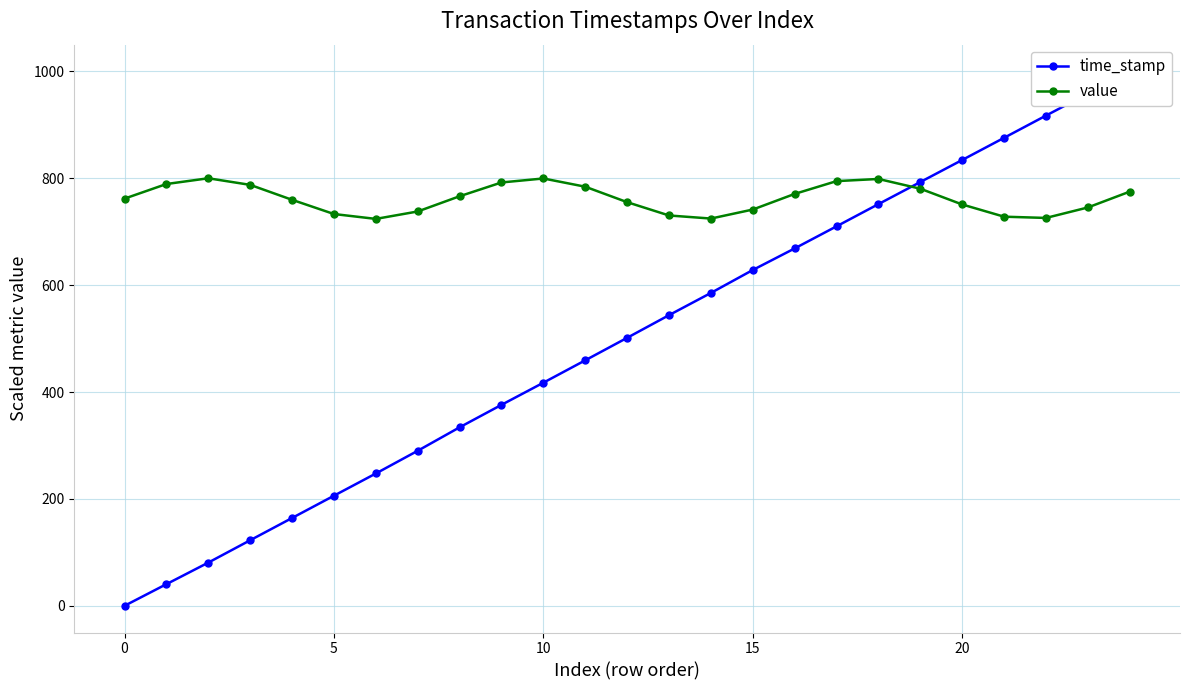

At how many categories does at least one series exceed 888?

3